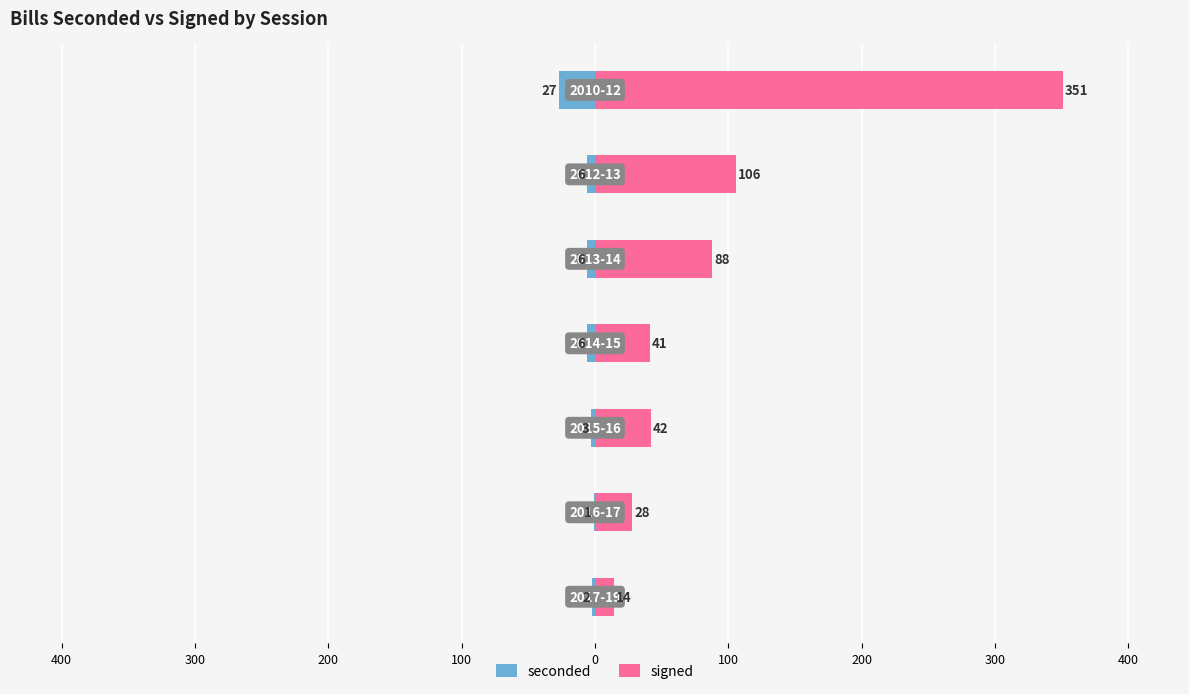

Does the chart contain stacked bars?

No